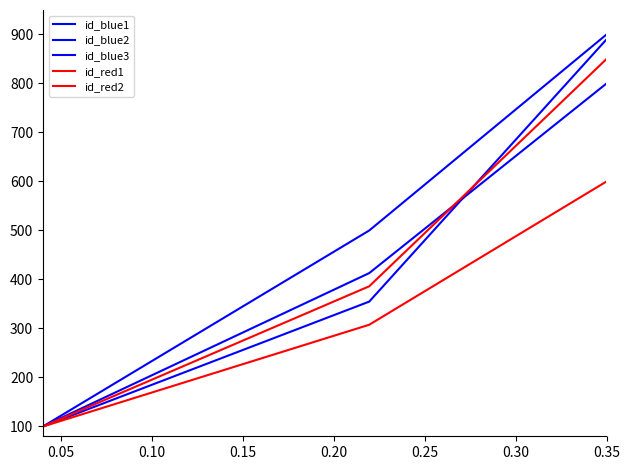

How many lines are shown in the chart?

5